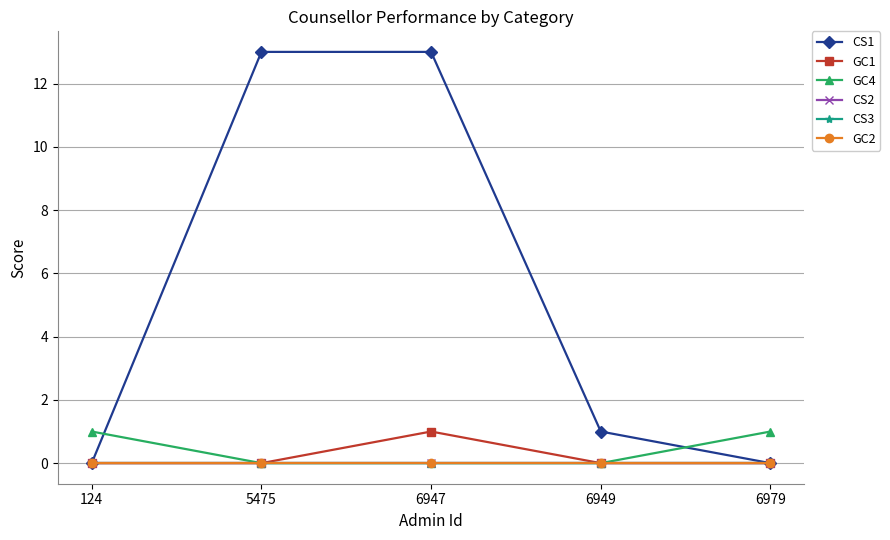

At which label is GC2 closest to 0?

124